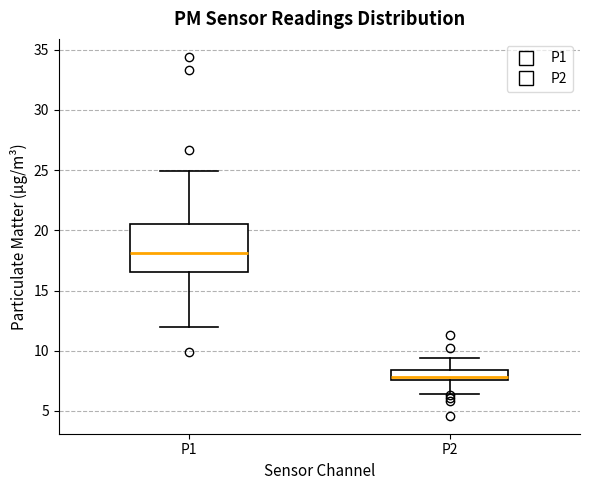

Reading left to right, read every box against the y-axis: the position of its median line, the range the box covers, and the ends of its whiskers. The values are not printed on the chart, so give them approximately, as read against the axis.

P1: median 18.0, box 16.5 to 20.5, whiskers 12.0 to 25.0
P2: median 8.0, box 7.5 to 8.5, whiskers 6.5 to 9.5